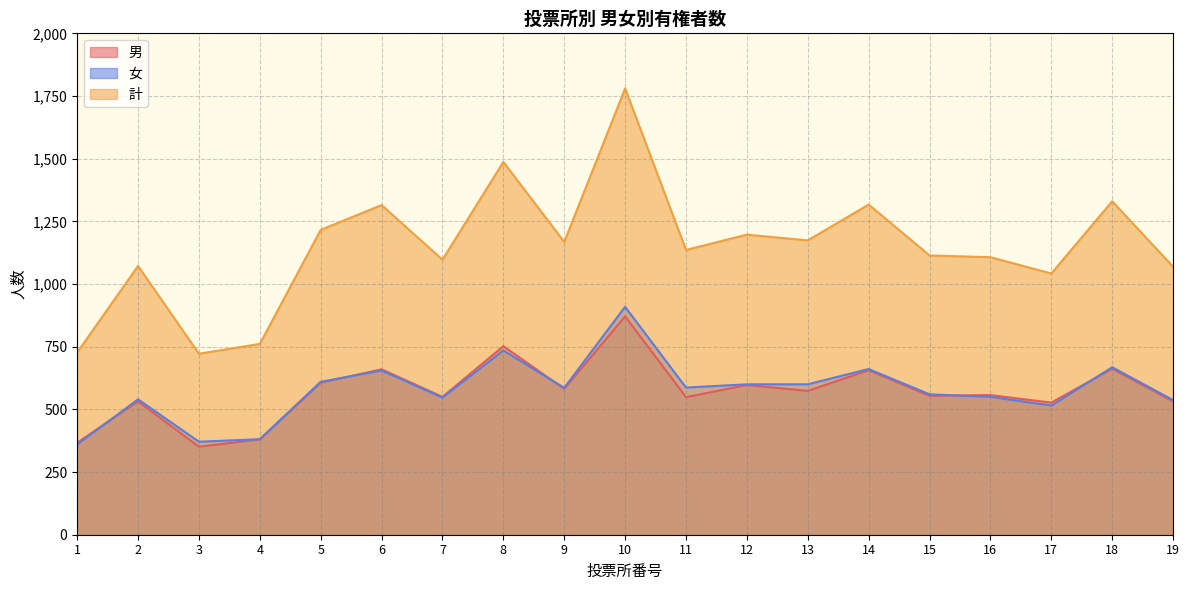

Rank the series at 9 from lowest to highest value.

男, 女, 計